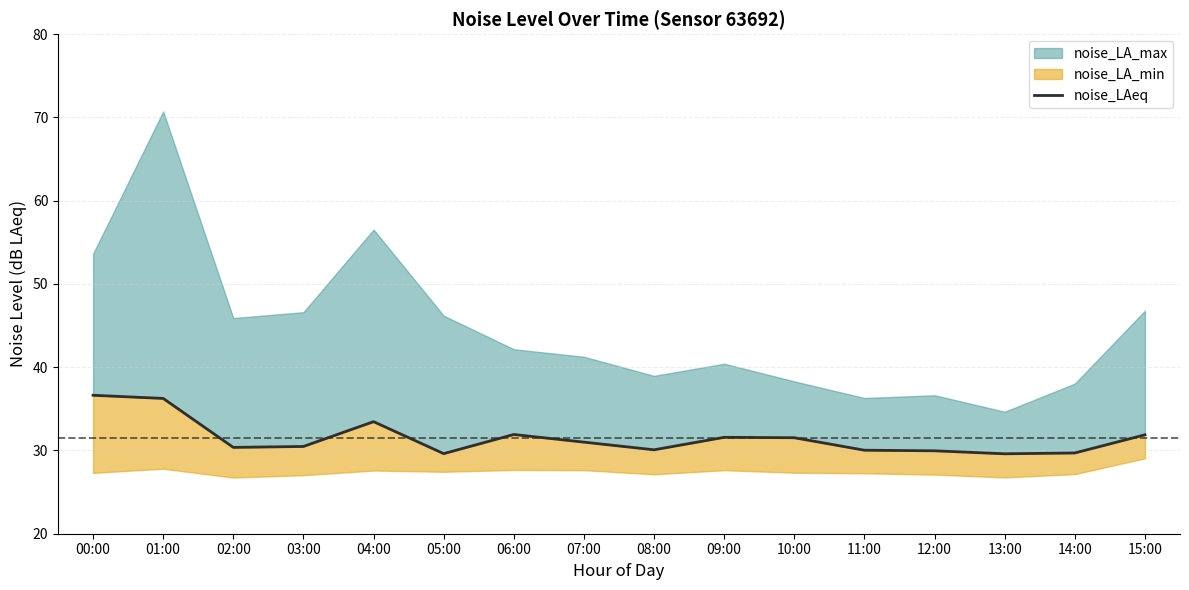

How many data points are less than 31?

8